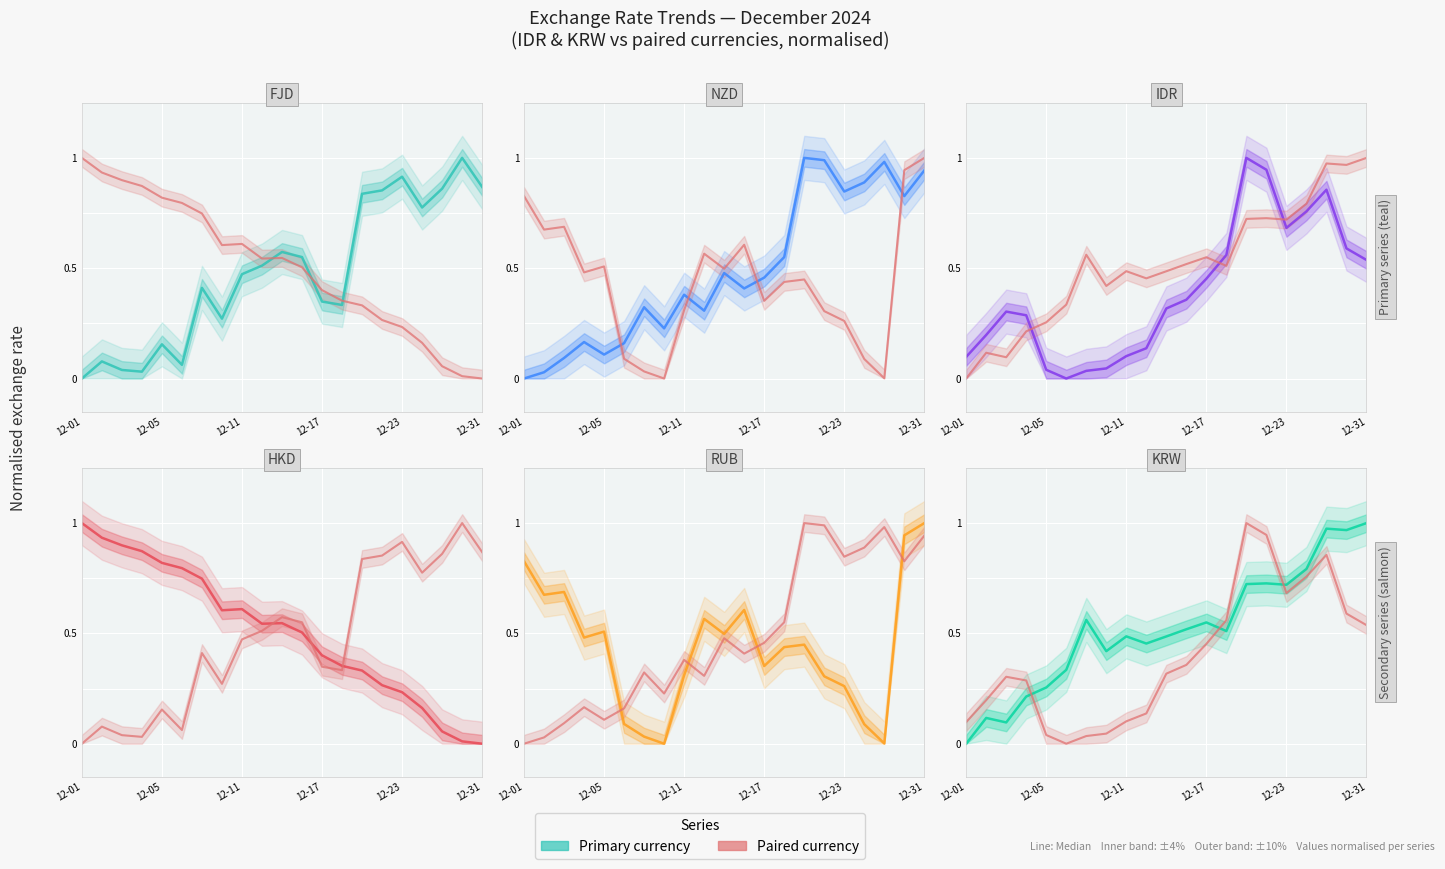

How many times do RUB and KRW cross each other?

3